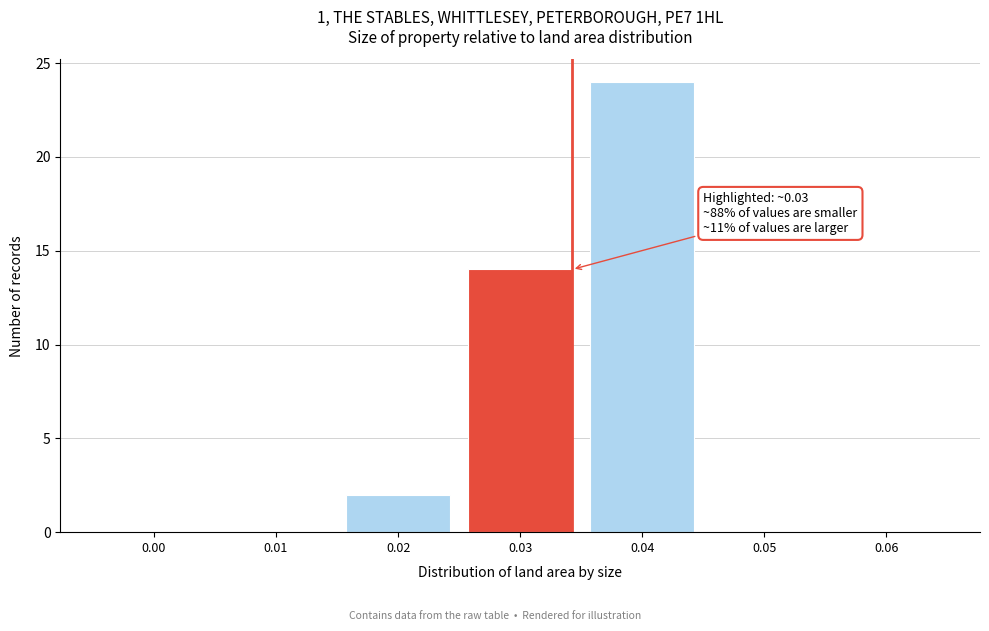

Reading right to left, transcribe all the data shown in this chart.

0.06=0	0.05=0	0.04=24	0.03=14	0.02=2	0.01=0	0.00=0